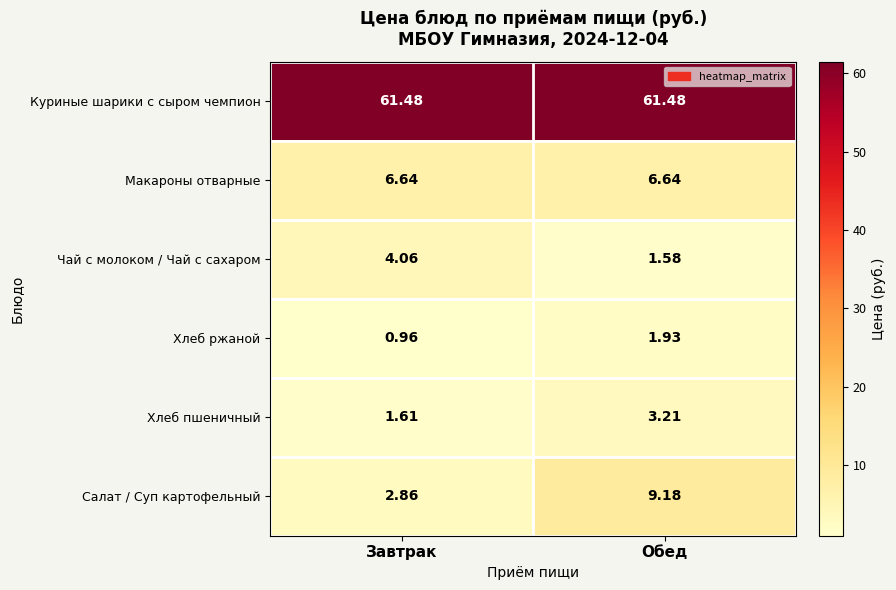

Which series has the widest spread of values?

Салат / Суп картофельный